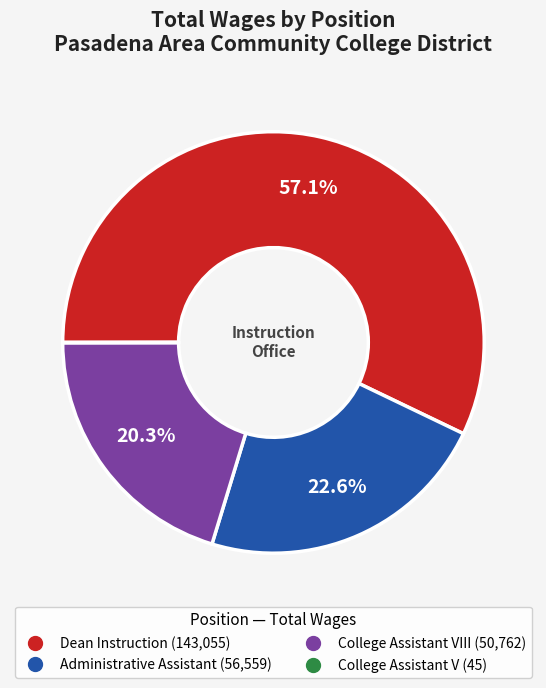

Does any single category account for the majority?

Yes